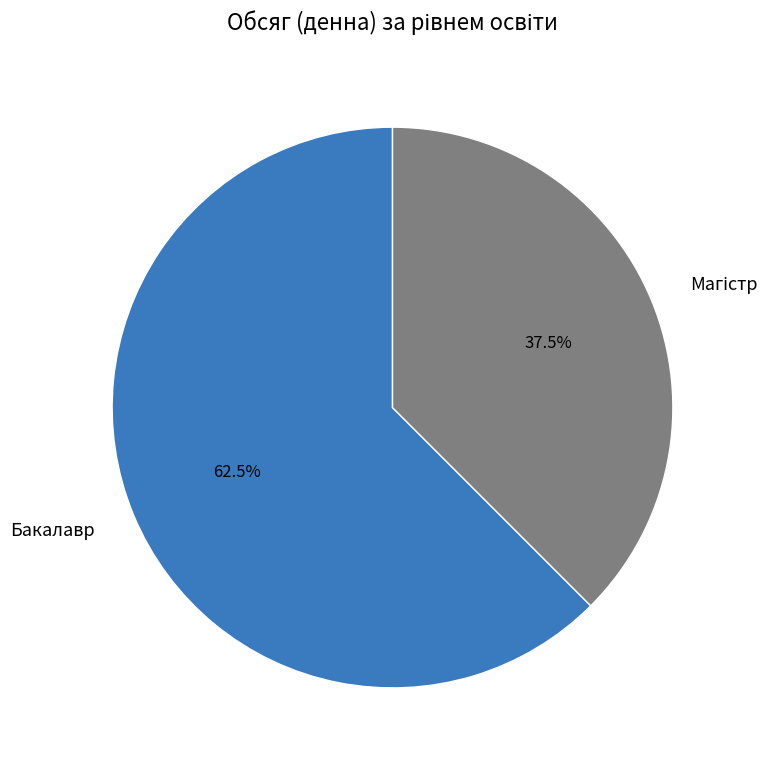

Is there any slice that represents more than half of the pie?

Yes